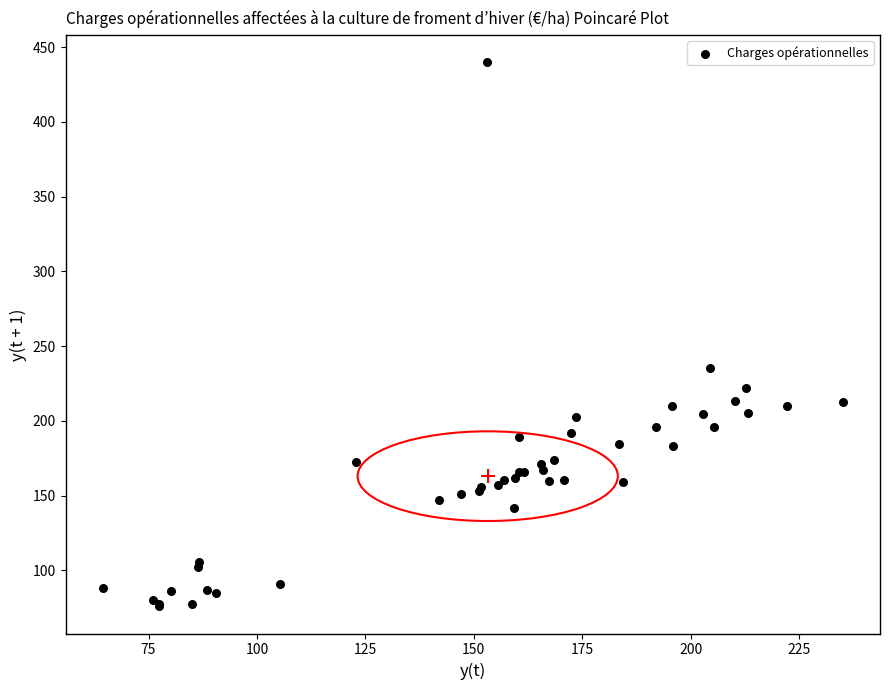

What Y value in the scatter plot is closest to 257?

235.1